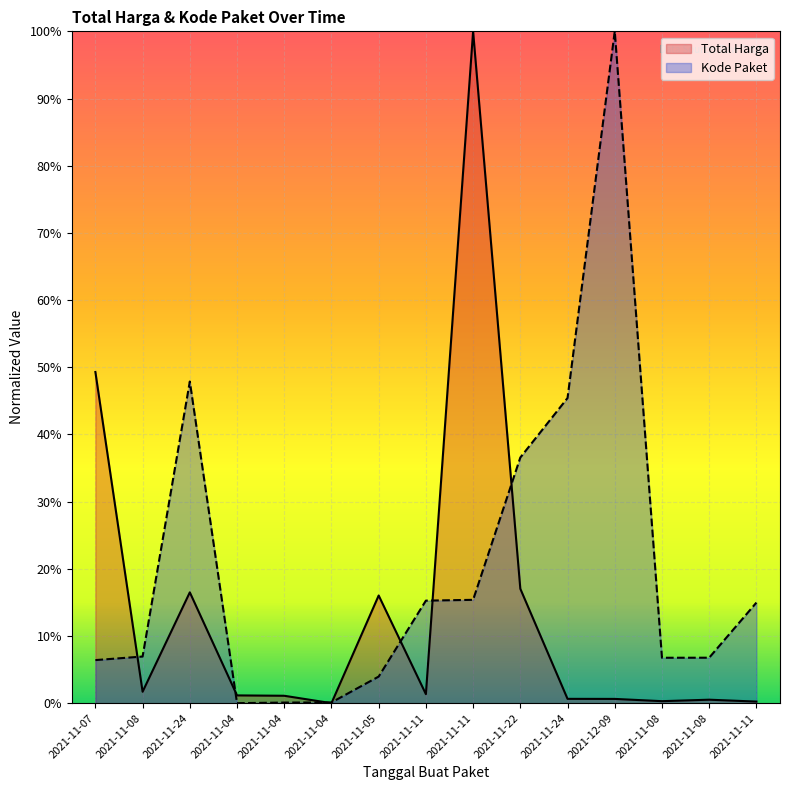

Reading left to right, transcribe all the data shown in this chart.

Total Harga: 2021-11-07=0.5	2021-11-08=0.0	2021-11-24=0.2	2021-11-04=0.0	2021-11-04=0.0	2021-11-04=0.0	2021-11-05=0.2	2021-11-11=0.0	2021-11-11=1.0	2021-11-22=0.2	2021-11-24=0.0	2021-12-09=0.0	2021-11-08=0.0	2021-11-08=0.0	2021-11-11=0.0
Kode Paket: 2021-11-07=0.1	2021-11-08=0.1	2021-11-24=0.5	2021-11-04=0.0	2021-11-04=0.0	2021-11-04=0.0	2021-11-05=0.0	2021-11-11=0.2	2021-11-11=0.2	2021-11-22=0.4	2021-11-24=0.5	2021-12-09=1.0	2021-11-08=0.1	2021-11-08=0.1	2021-11-11=0.1